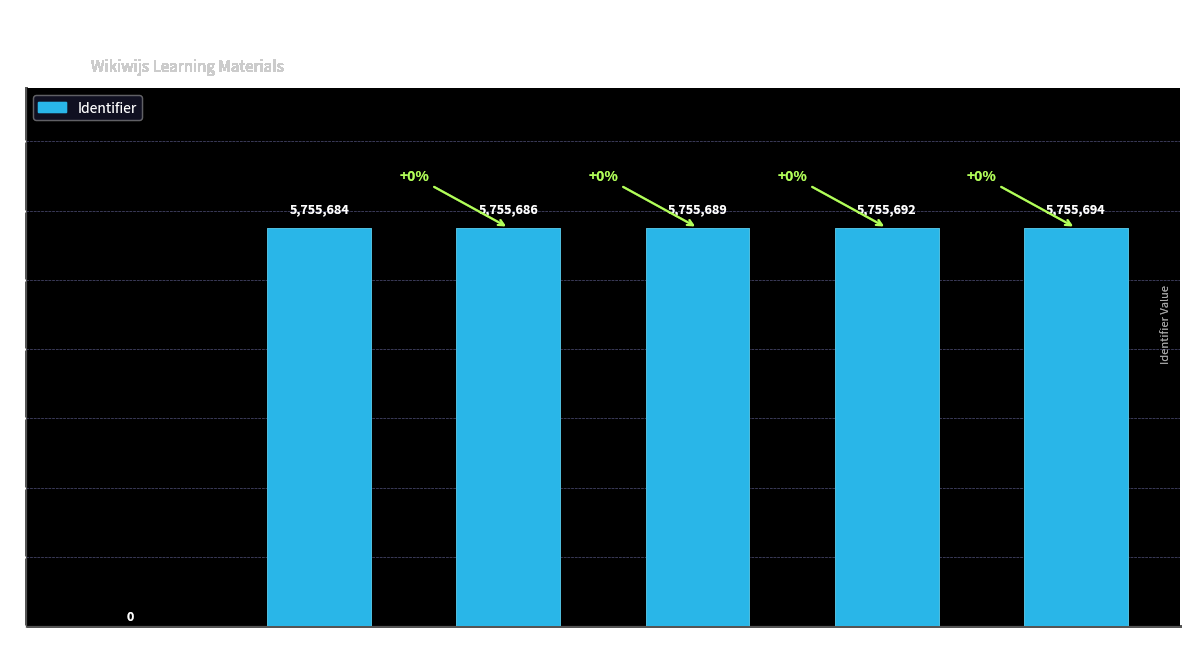

Reading left to right, transcribe all the data shown in this chart.

Lesbrief Music Maker Jam=0	Inleiding=5755684	Voorbereiding MMJ=5755686	Les 1=5755689	Les 2 en 3=5755692	Les 4=5755694